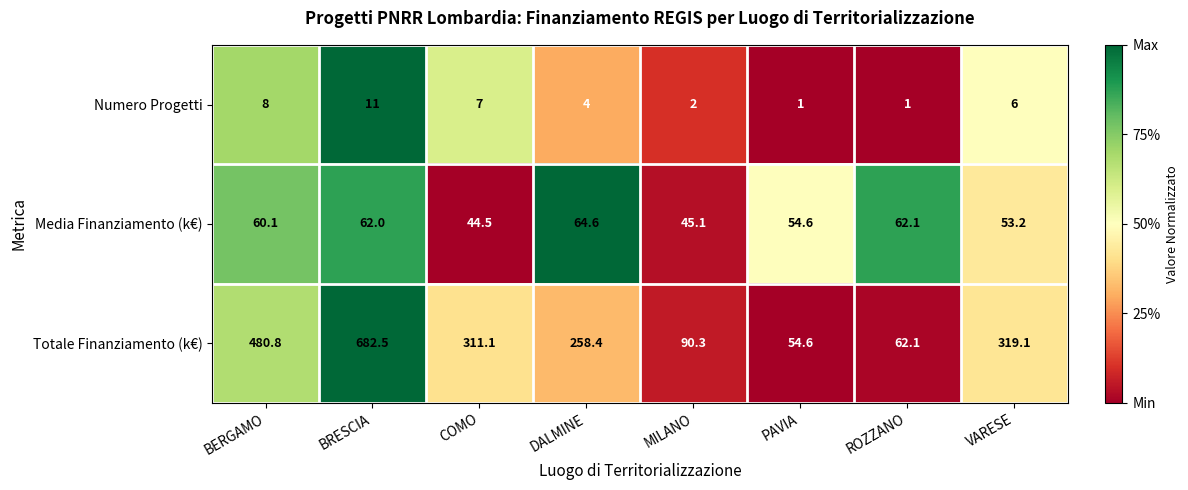

True or false: Media Finanziamento (k€) has a value of 72.2 at MILANO.

False